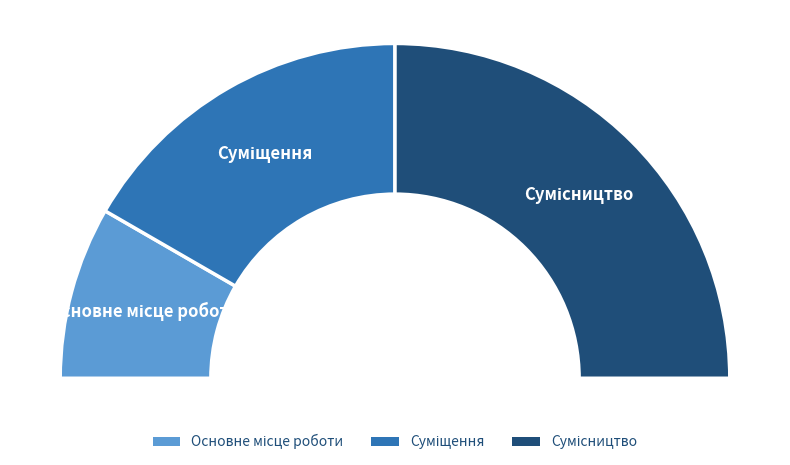

To the nearest percent, what is the difference between the largest and smallest slice percentages?

33%